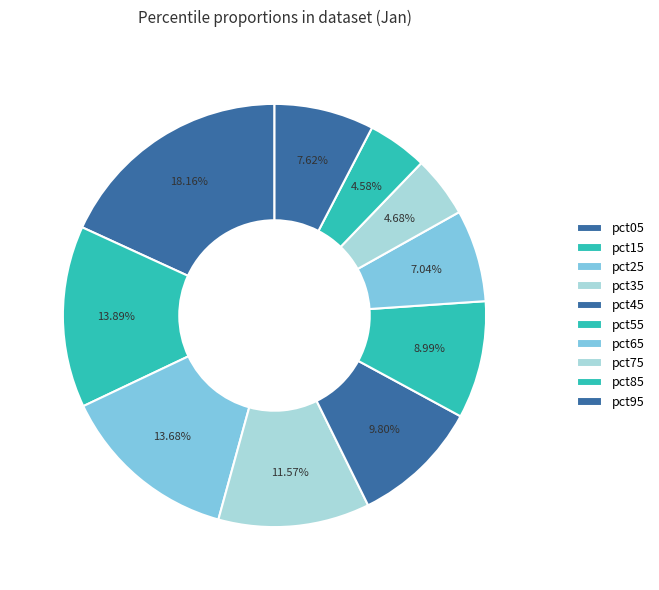

Count the number of slices in the pie.

10